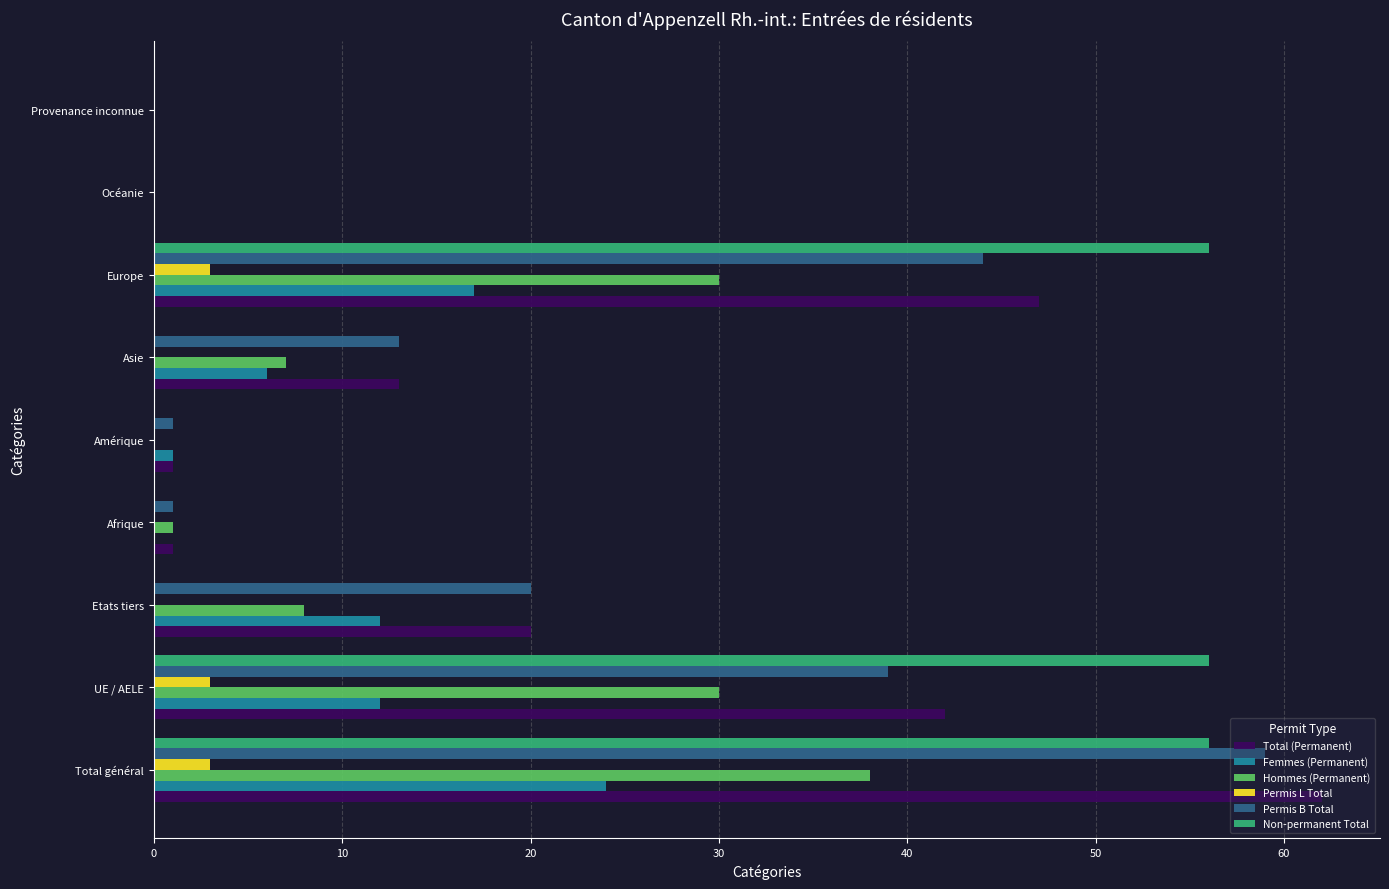

What is the sum of the Non-permanent Total values at Océanie and Total général?

56